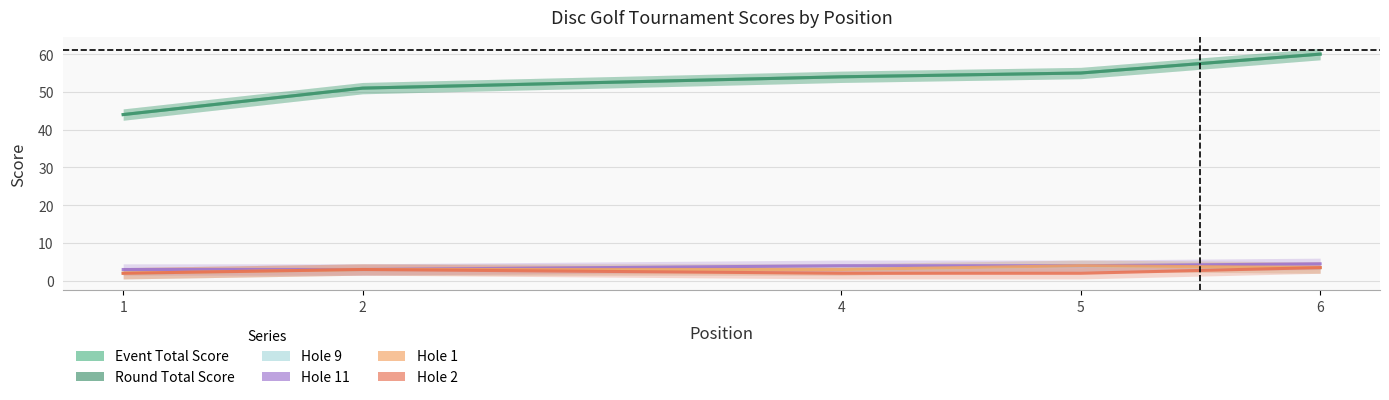

The Round Total Score series shows 12.4 at 2. True or false?

False